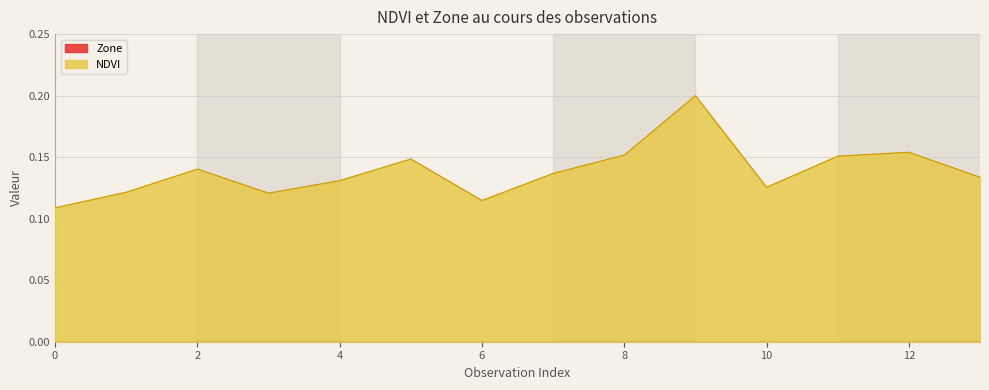

Rank the categories by value from highest to lowest.

9, 12, 8, 11, 5, 2, 7, 13, 4, 10, 1, 3, 6, 0